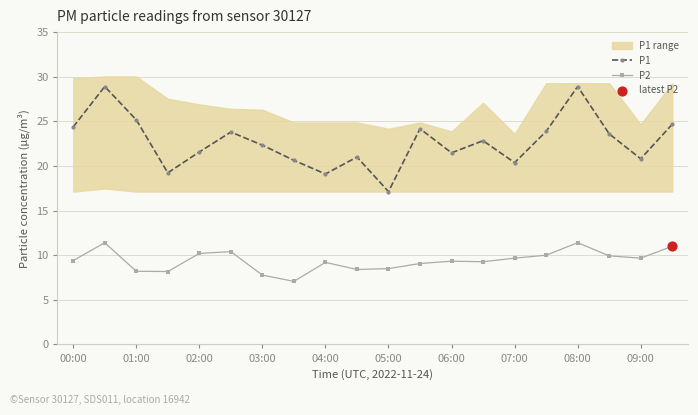

True or false: P2 and P1 cross at least once.

False